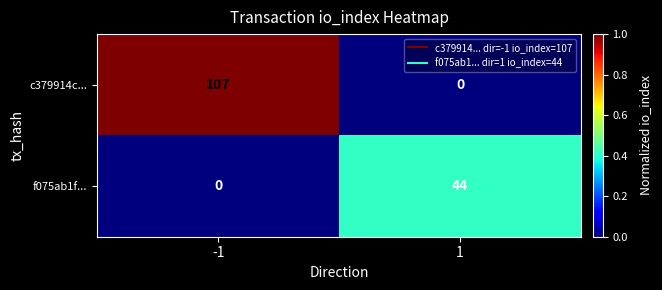

What is the total value across all series at 1?

44